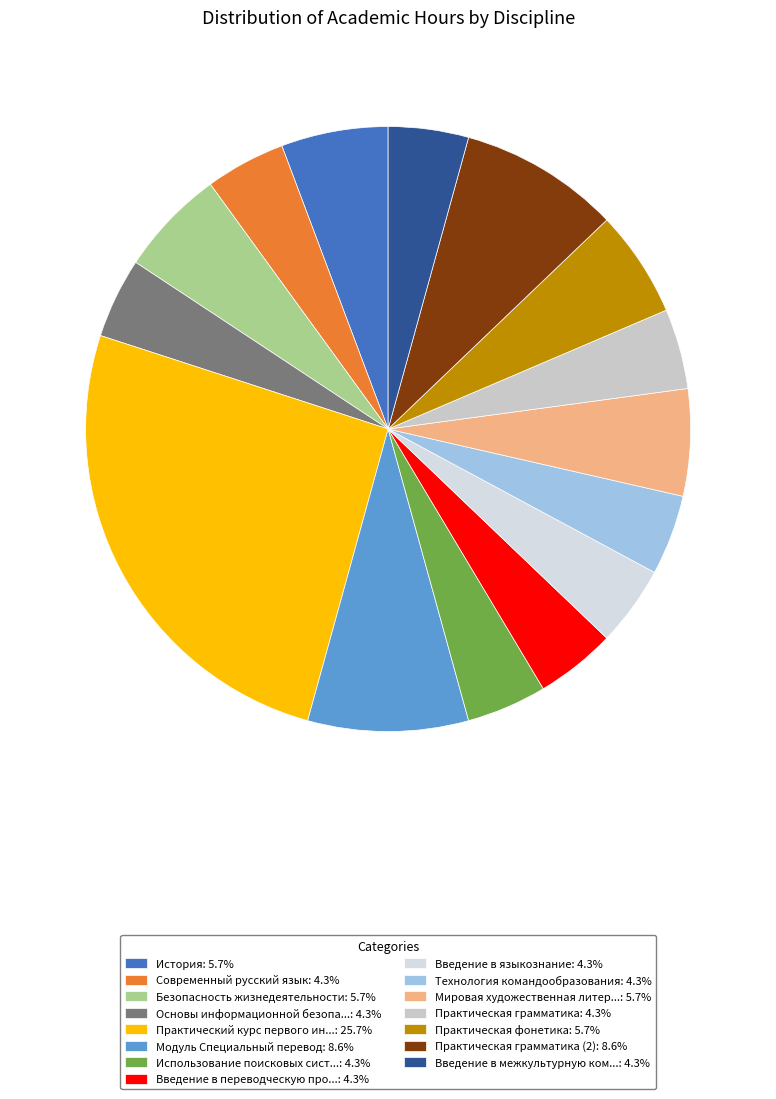

Which slice is the largest?

Практический курс первого иностранного языка